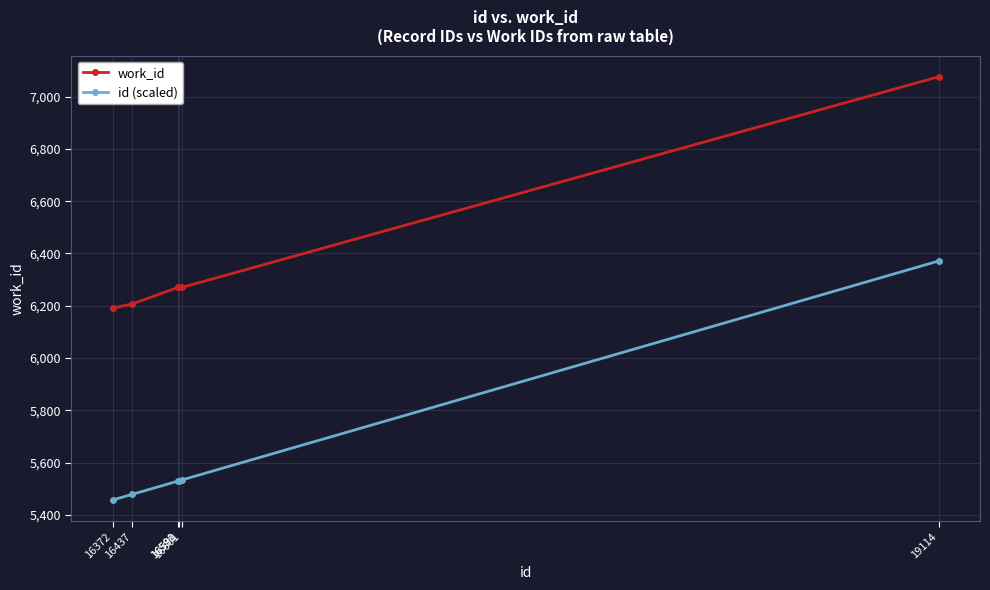

True or false: id (scaled) has more than 2 interior local peaks.

False